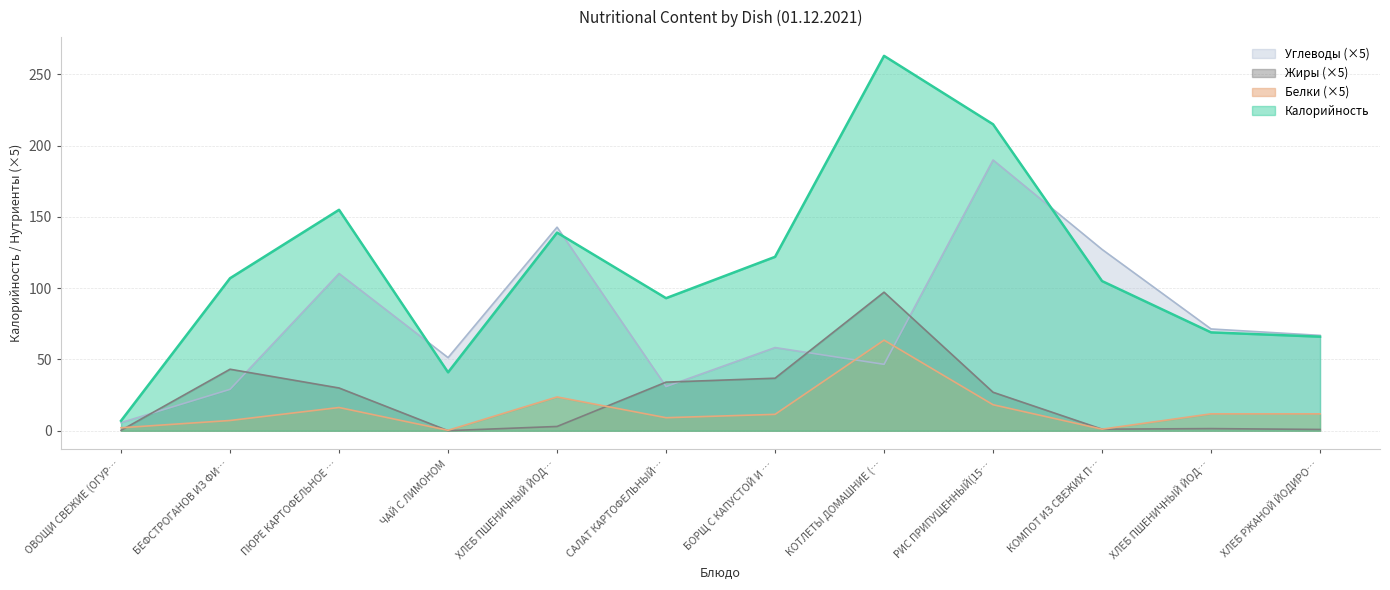

What position from the right is ХЛЕБ ПШЕНИЧНЫЙ ЙОДИРОВАННЫЙ 60Г?

8